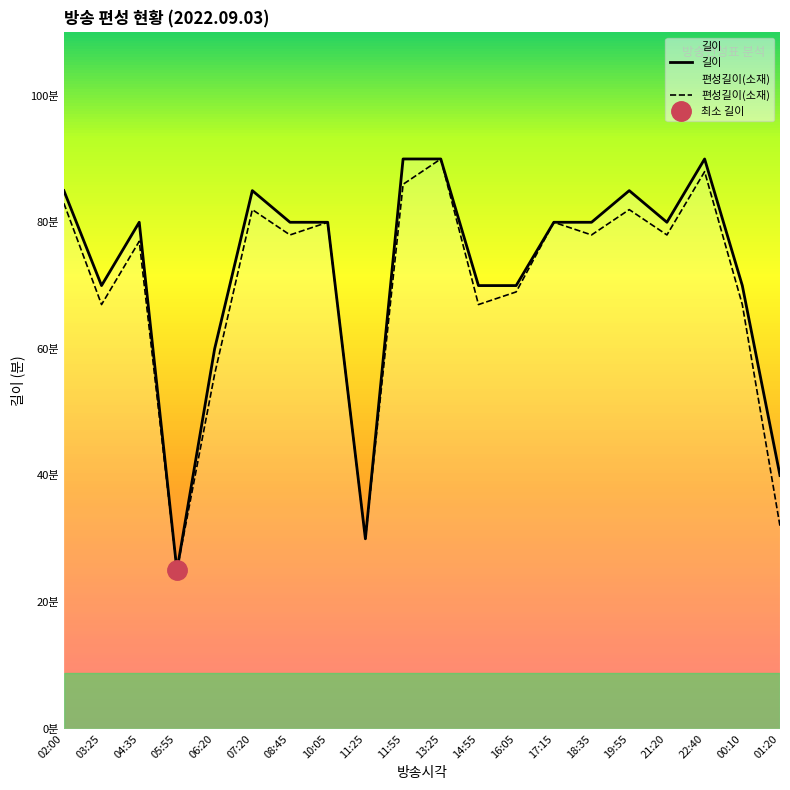

What is the sum of all 길이 values?

1440